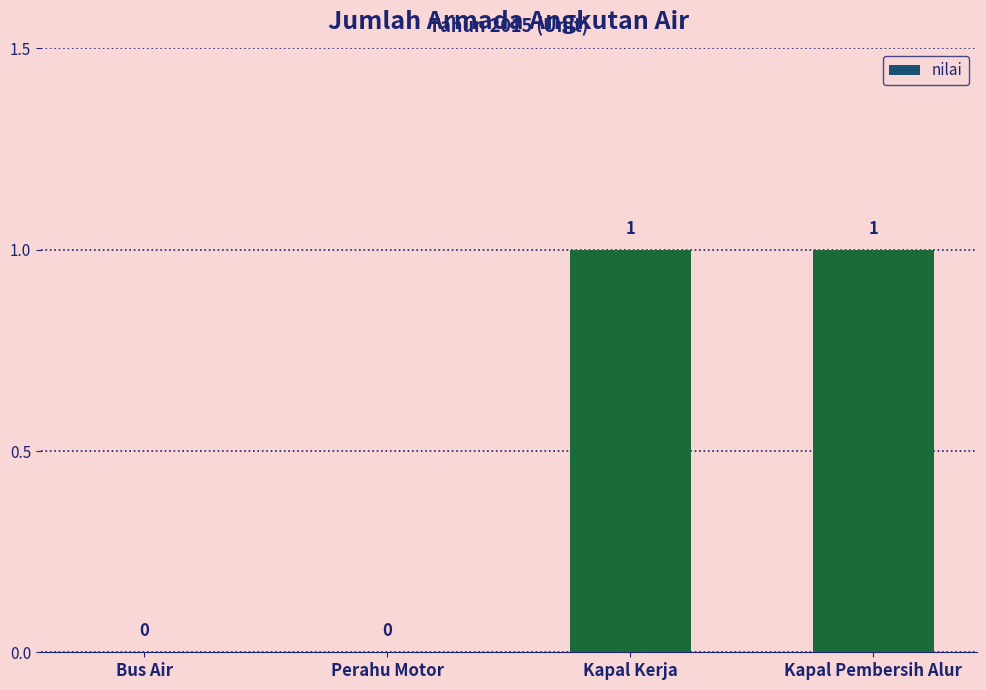

How many data points does each series have?

4